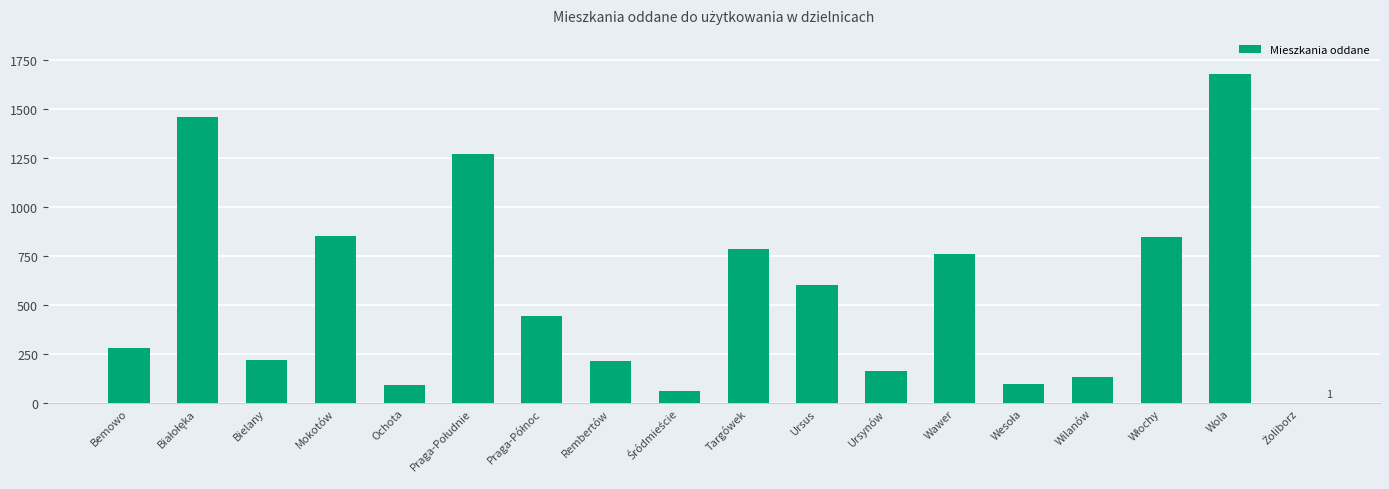

True or false: the data shows 392 at Bielany.

False